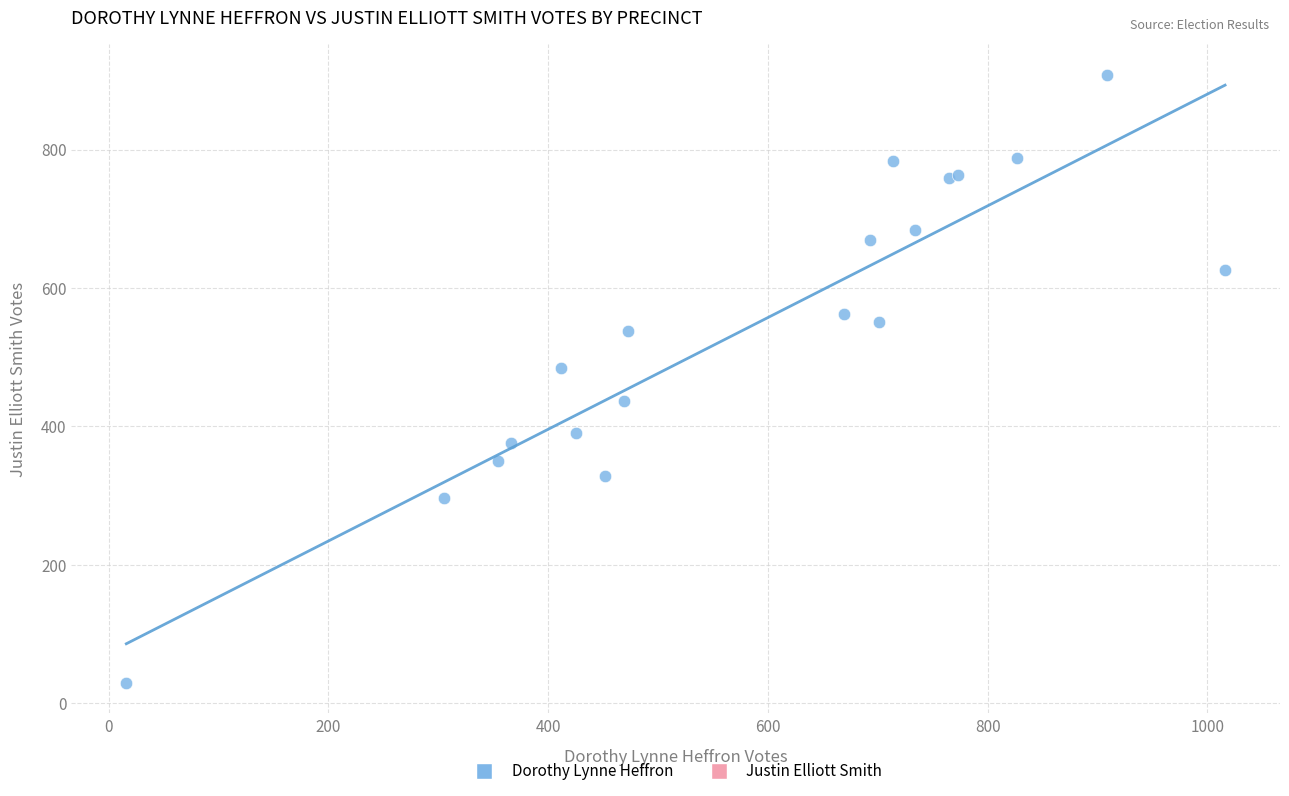

What Y value in the scatter plot is closest to 468?

484